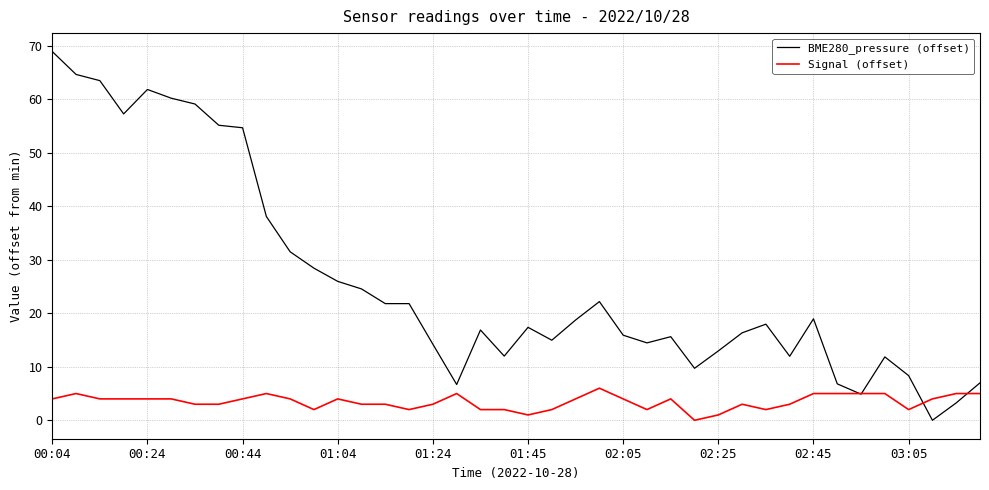

Count the number of categories in the chart.

40